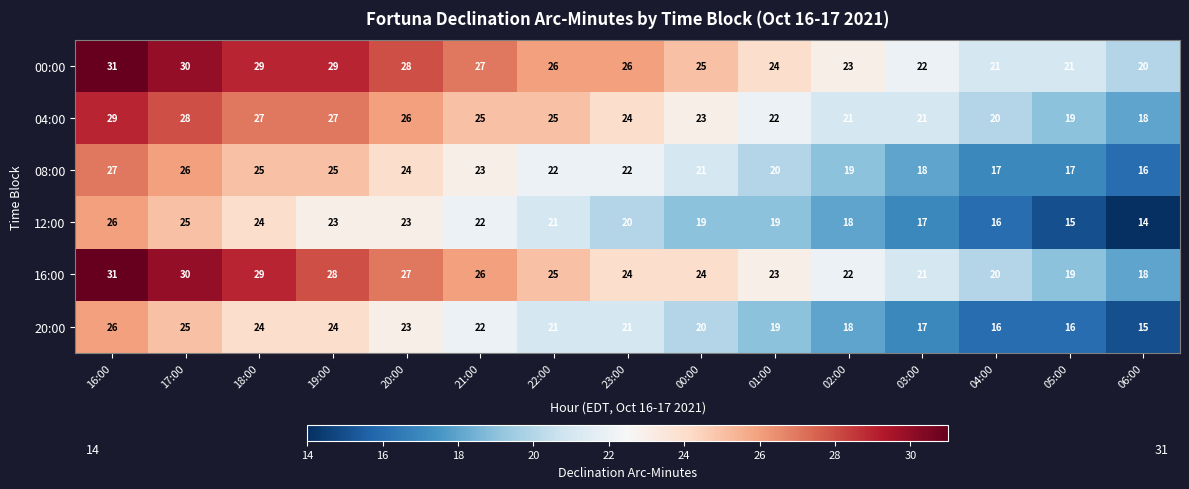

Between 16:00 and 04:00, which series saw the biggest shift?

16:00